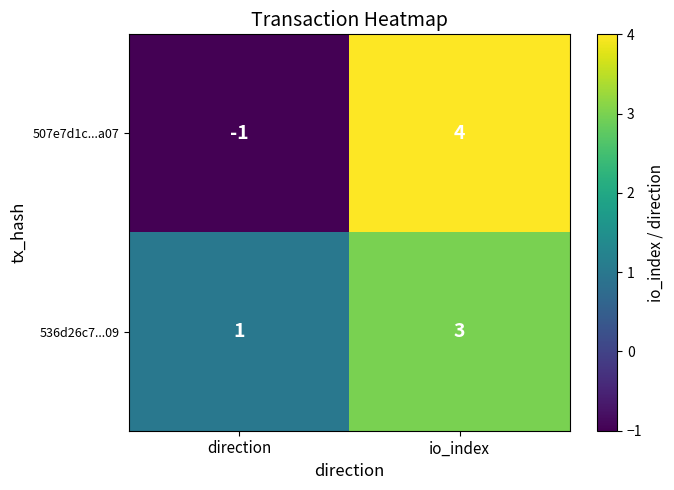

Where is 507e7d1c...a07 nearest to the value 1?

direction